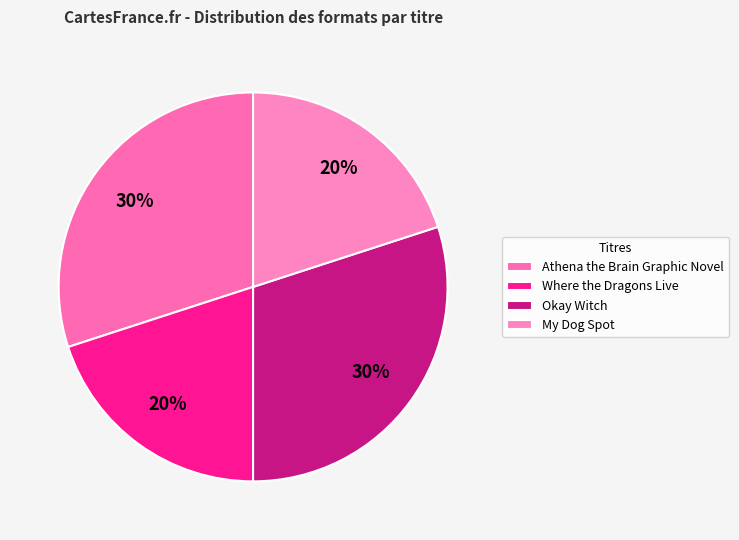

How many segments does this pie chart have?

4